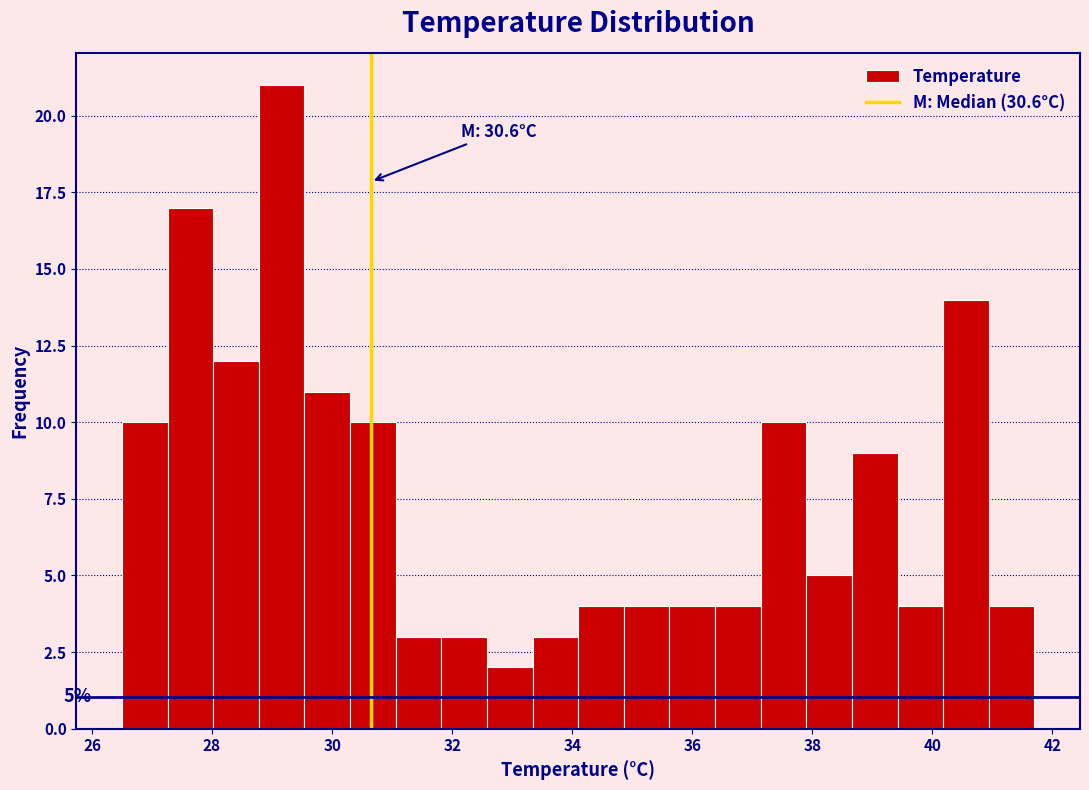

Read against the x-axis, roughly where is the centre of the tallest bar?

29.2